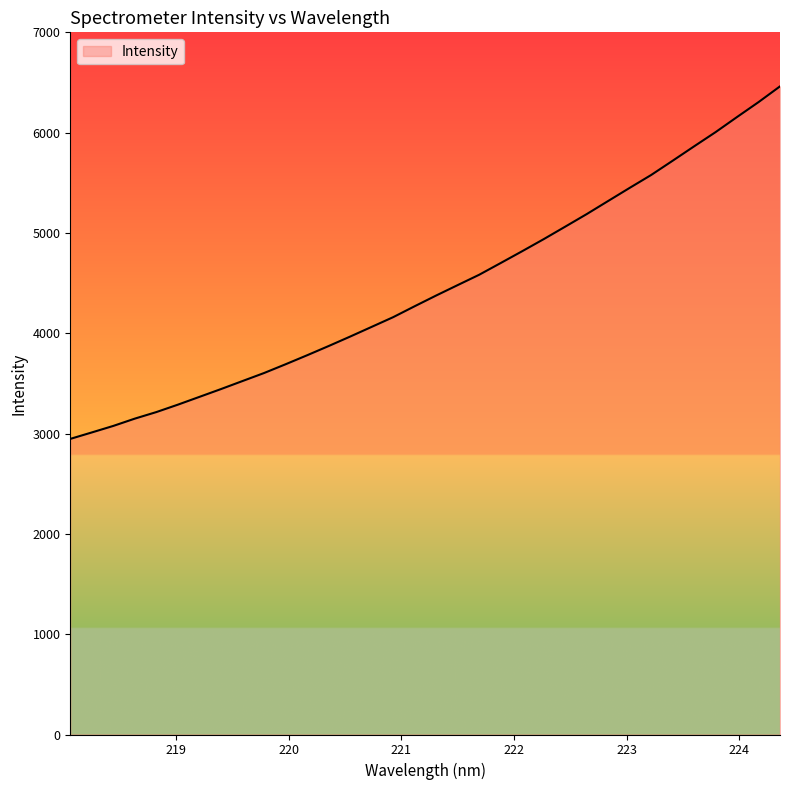

What is the smallest value displayed?

2947.0